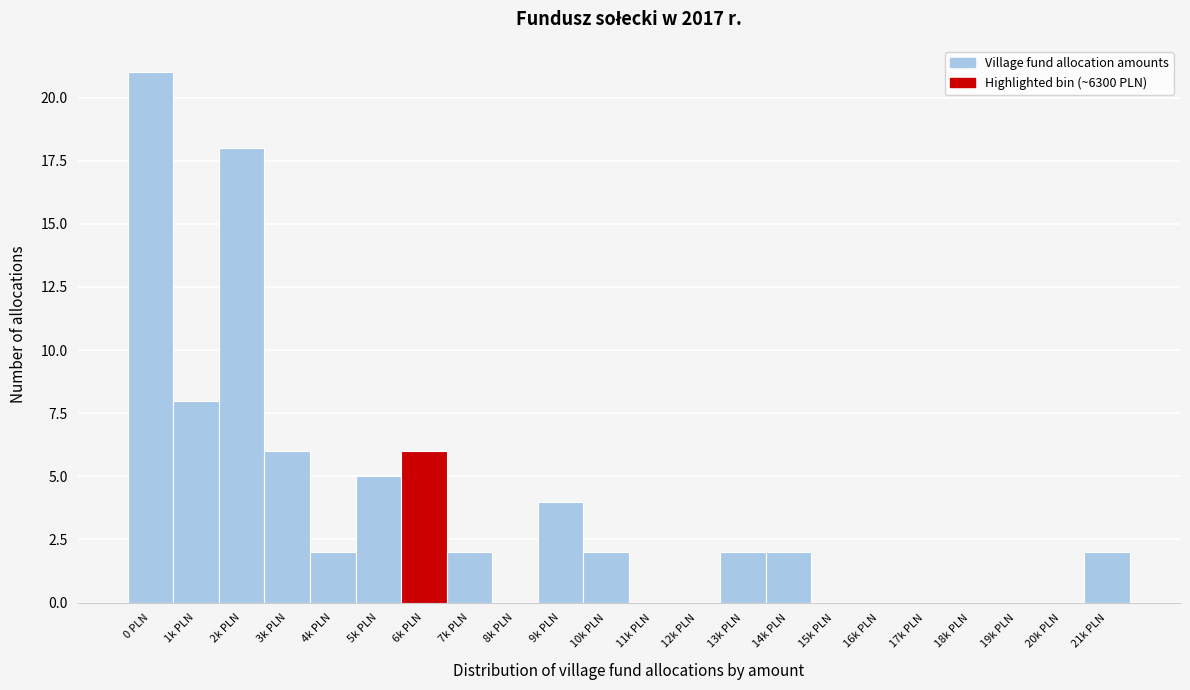

Reading left to right, what are all the values shown in this chart?

0 PLN=21	1k PLN=8	2k PLN=18	3k PLN=6	4k PLN=2	5k PLN=5	6k PLN=6	7k PLN=2	8k PLN=0	9k PLN=4	10k PLN=2	11k PLN=0	12k PLN=0	13k PLN=2	14k PLN=2	15k PLN=0	16k PLN=0	17k PLN=0	18k PLN=0	19k PLN=0	20k PLN=0	21k PLN=2